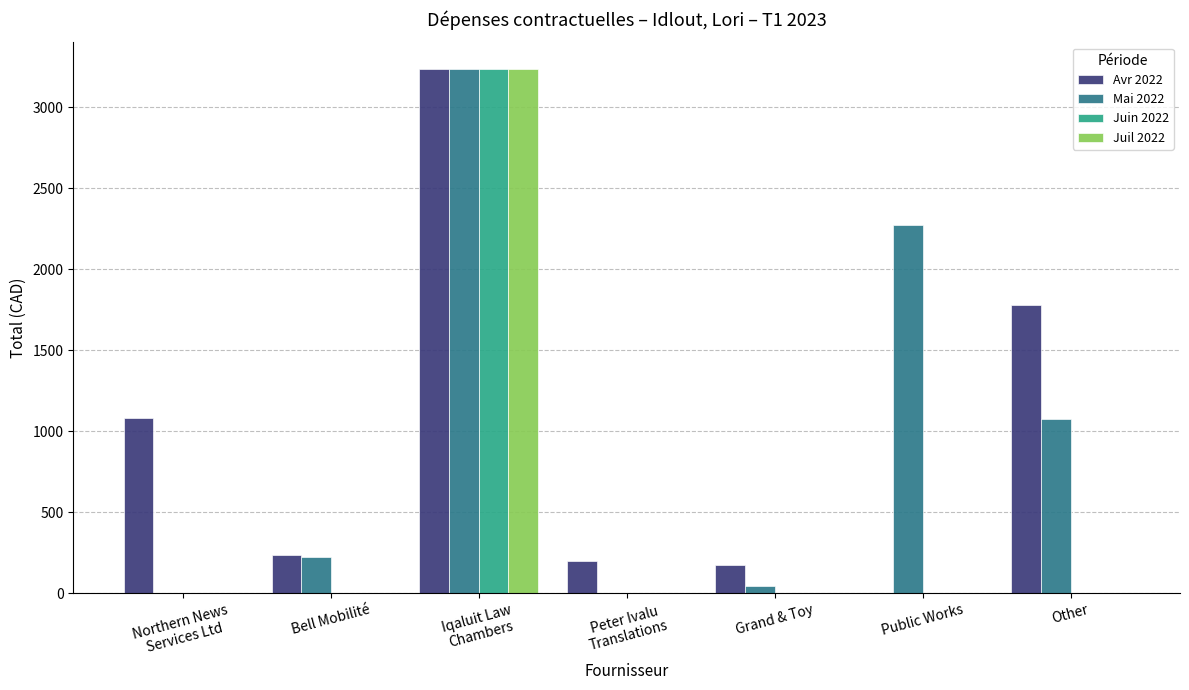

Is the value of Avr 2022 at Public Works greater than the value of Mai 2022 at Public Works?

No